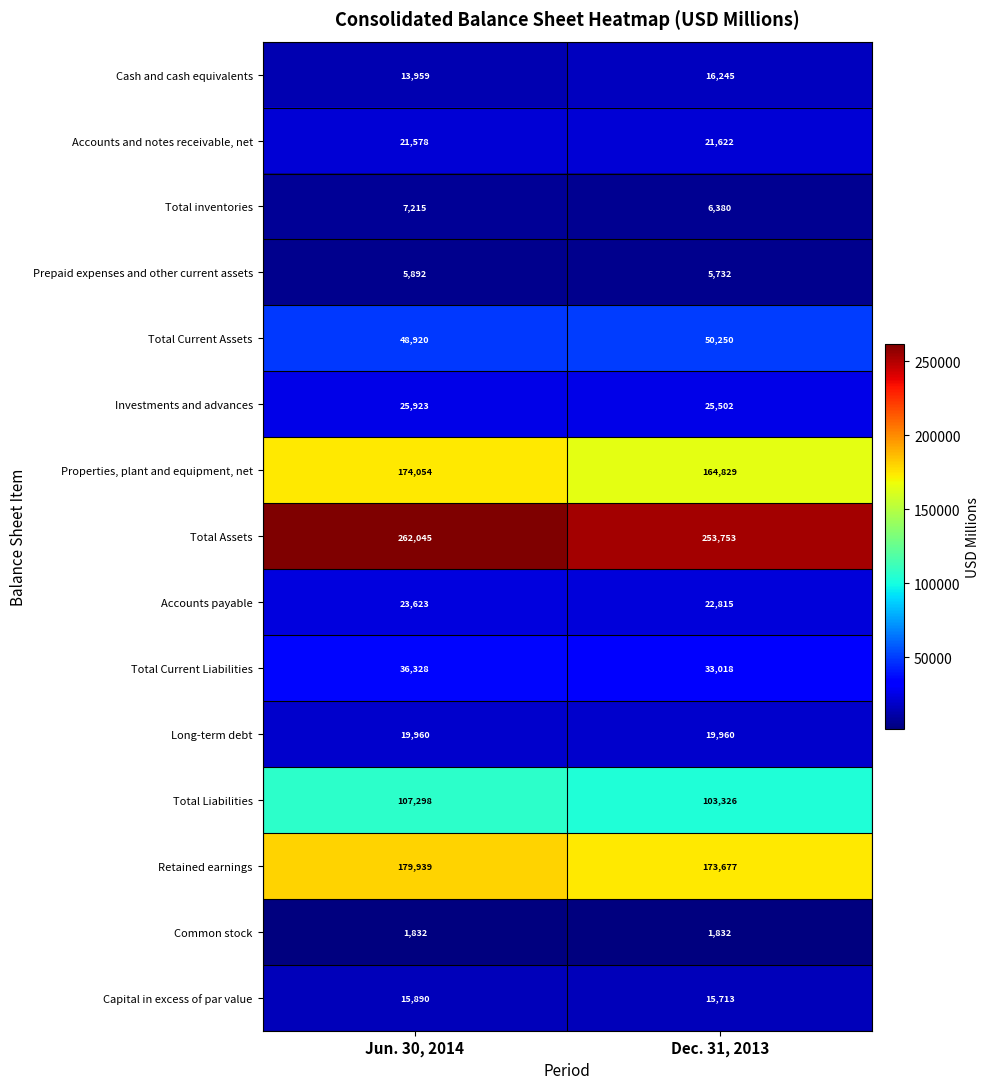

Reading left to right, transcribe all the data shown in this chart.

Cash and cash equivalents: 13959	16245
Accounts and notes receivable, net: 21578	21622
Total inventories: 7215	6380
Prepaid expenses and other current assets: 5892	5732
Total Current Assets: 48920	50250
Investments and advances: 25923	25502
Properties, plant and equipment, net: 174054	164829
Total Assets: 262045	253753
Accounts payable: 23623	22815
Total Current Liabilities: 36328	33018
Long-term debt: 19960	19960
Total Liabilities: 107298	103326
Retained earnings: 179939	173677
Common stock: 1832	1832
Capital in excess of par value: 15890	15713